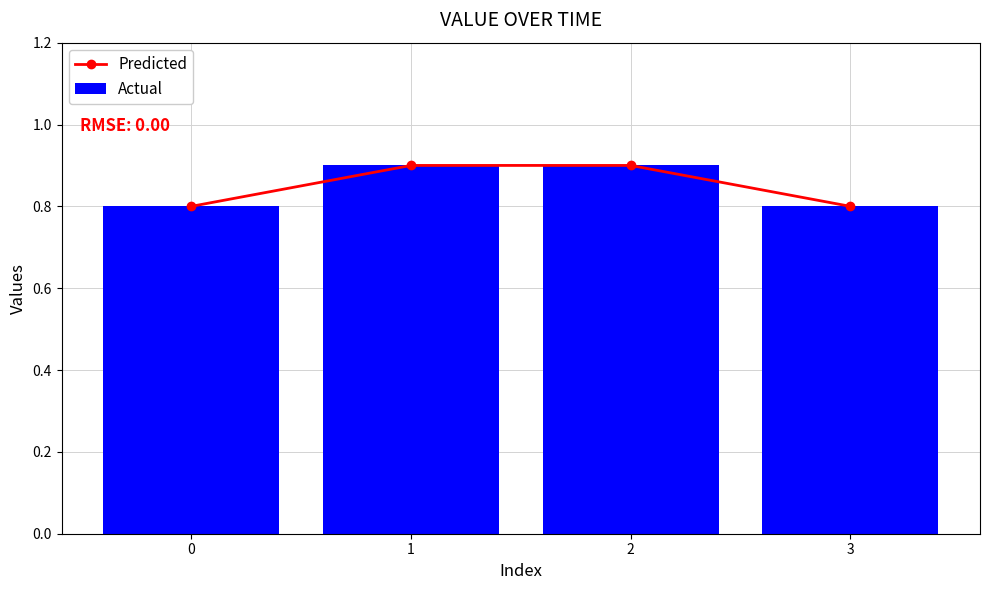

How many series are shown in this chart?

2